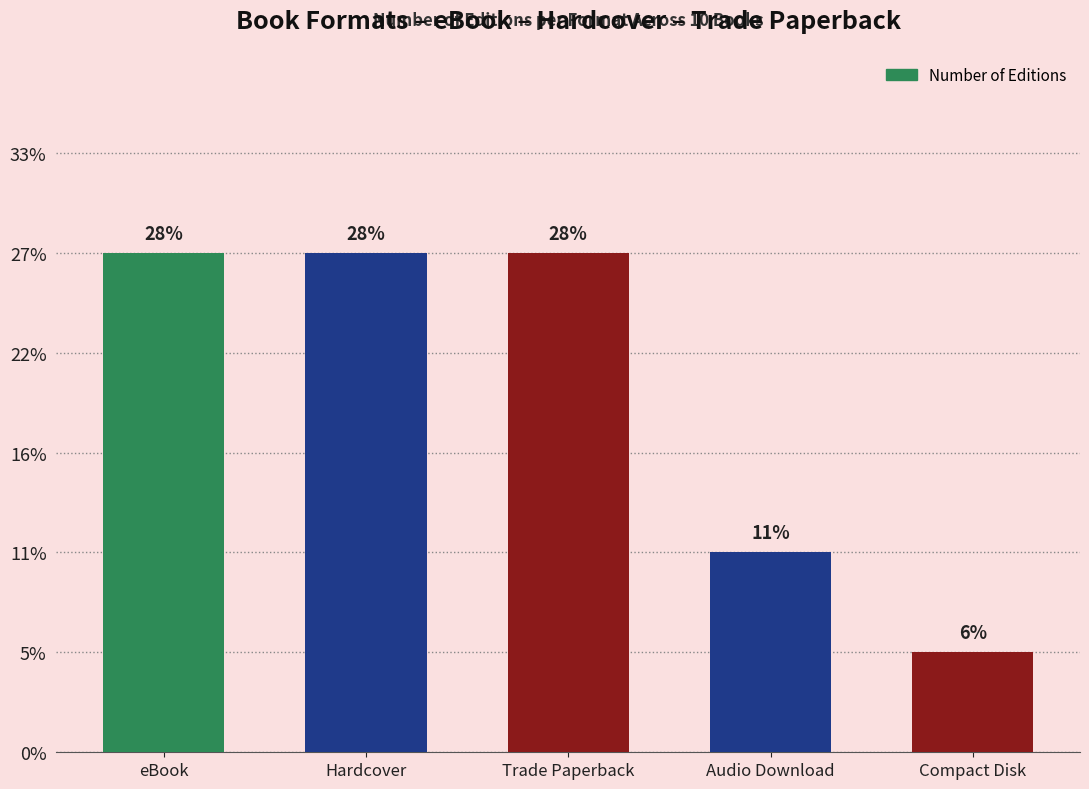

Rank the categories by value from highest to lowest.

eBook, Hardcover, Trade Paperback, Audio Download, Compact Disk